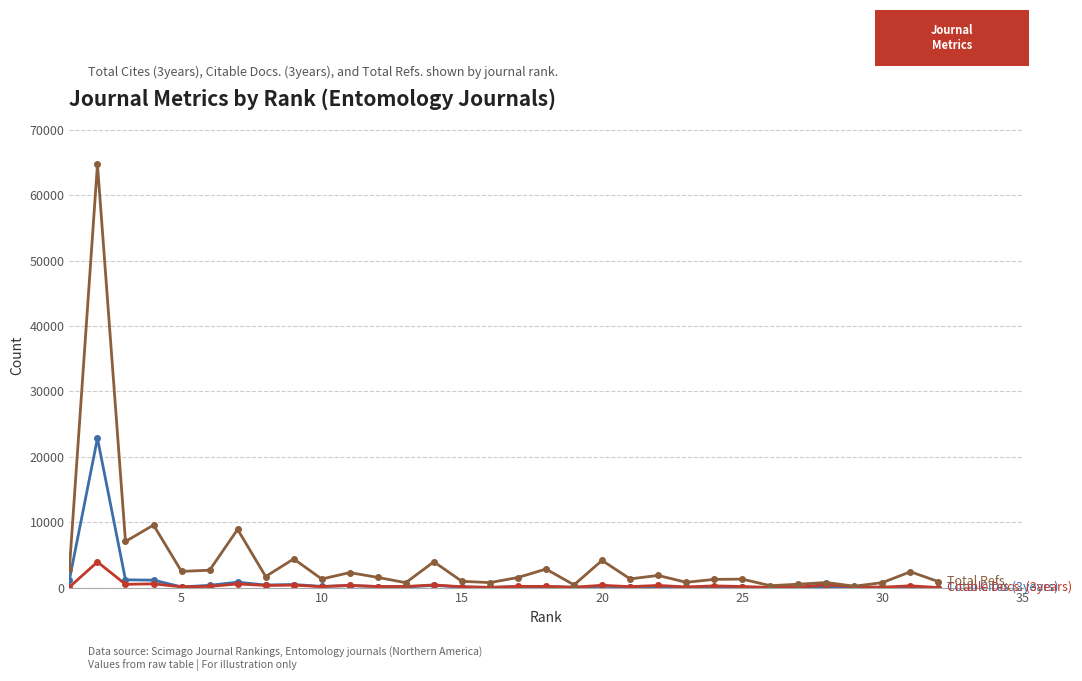

What is the greatest value displayed?

64743